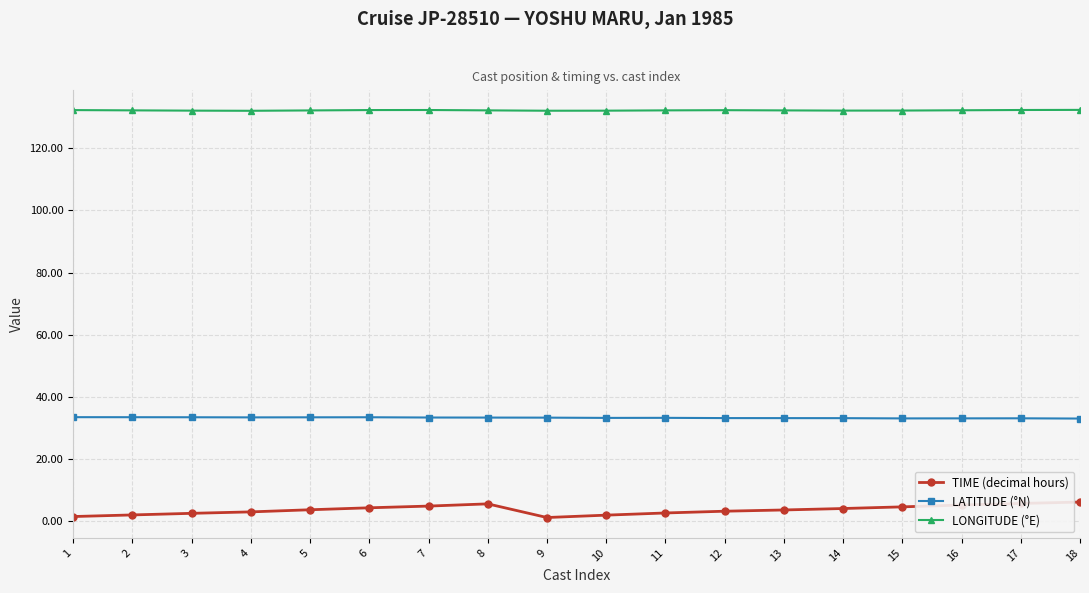

What is the value of the TIME (decimal hours) point at the 6th from the left?

4.2